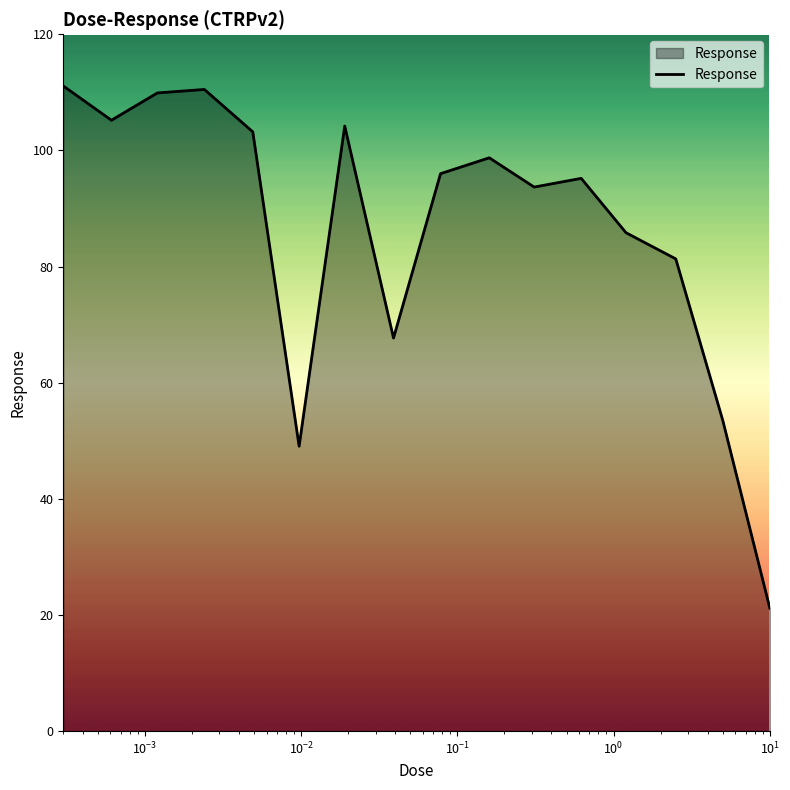

What is the maximum value shown in the chart?

111.1